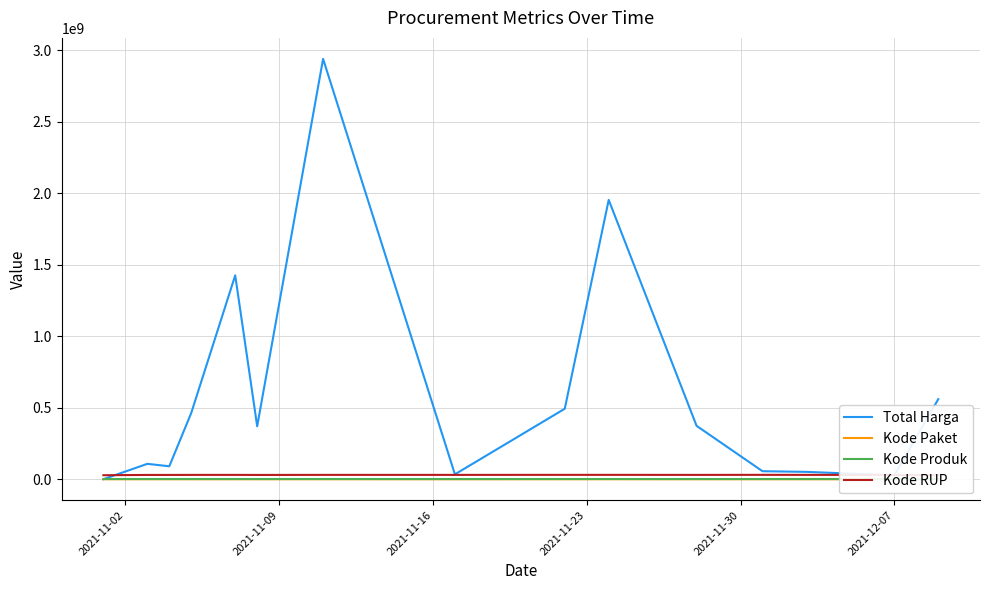

Rank the series by their maximum value, from highest to lowest.

Total Harga, Kode RUP, Kode Produk, Kode Paket